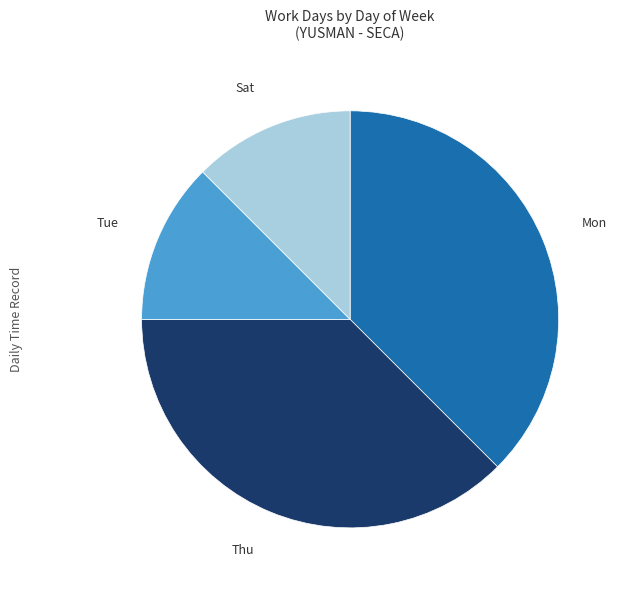

Is there a majority slice in this chart?

No